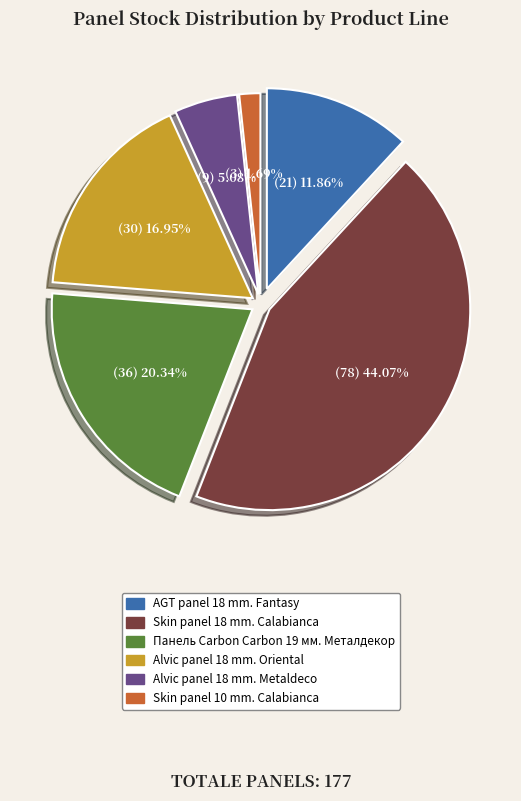

Which has a higher value, Skin panel 18 mm. Calabianca or Skin panel 10 mm. Calabianca?

Skin panel 18 mm. Calabianca